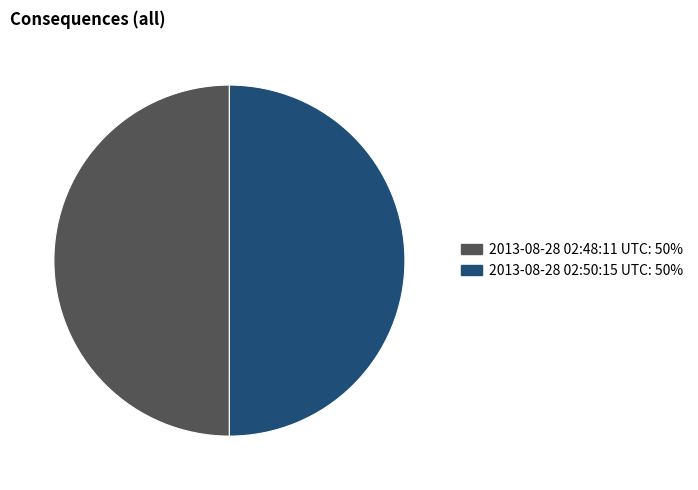

How many slices are in this pie chart?

2